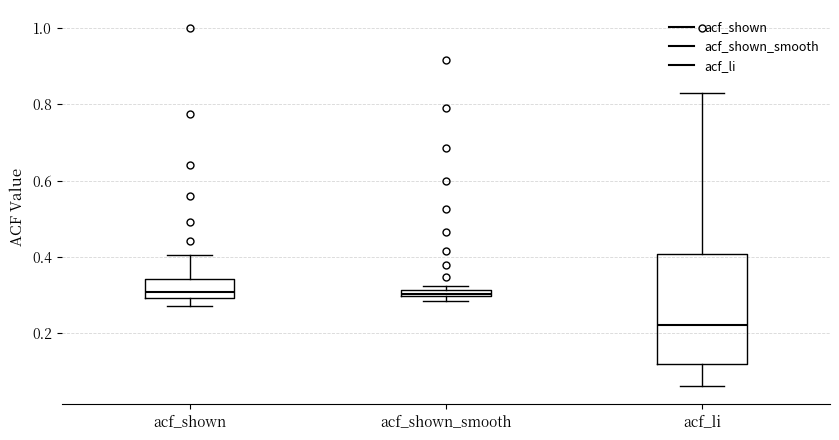

Where is the lower edge of the box for acf_li on the y-axis? The values are not printed on the chart, so give them approximately, as read against the axis.

0.12